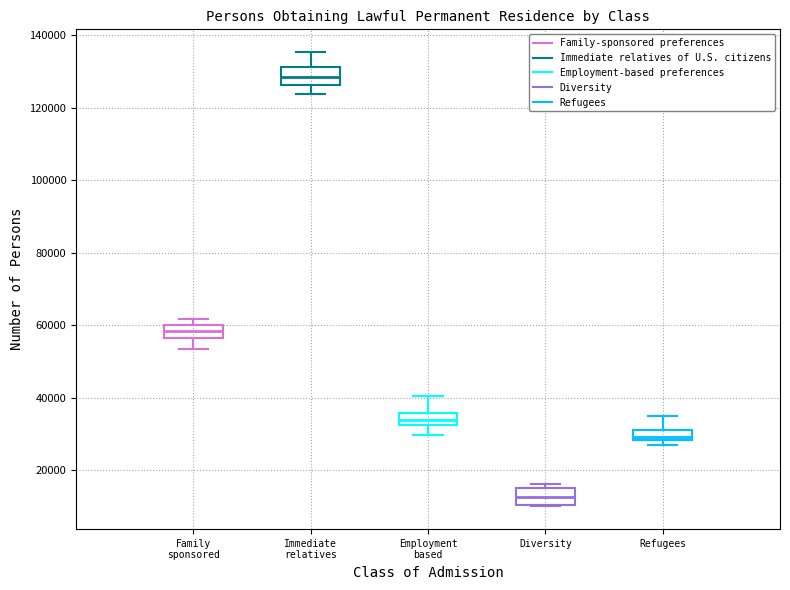

Which box has the highest median line?

Immediate relatives